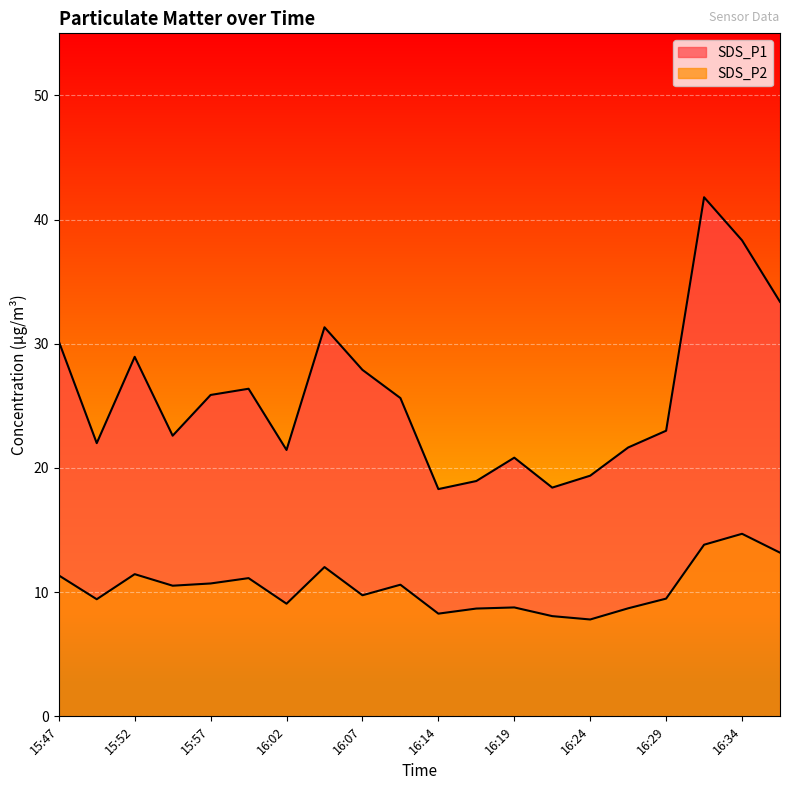

Where is SDS_P2 nearest to the value 11?

15:59